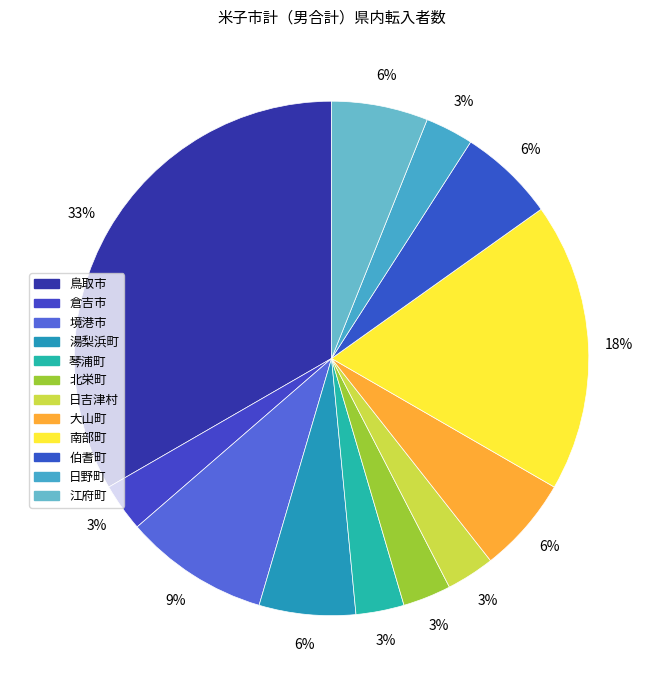

To the nearest percent, what portion does 琴浦町 represent?

3%